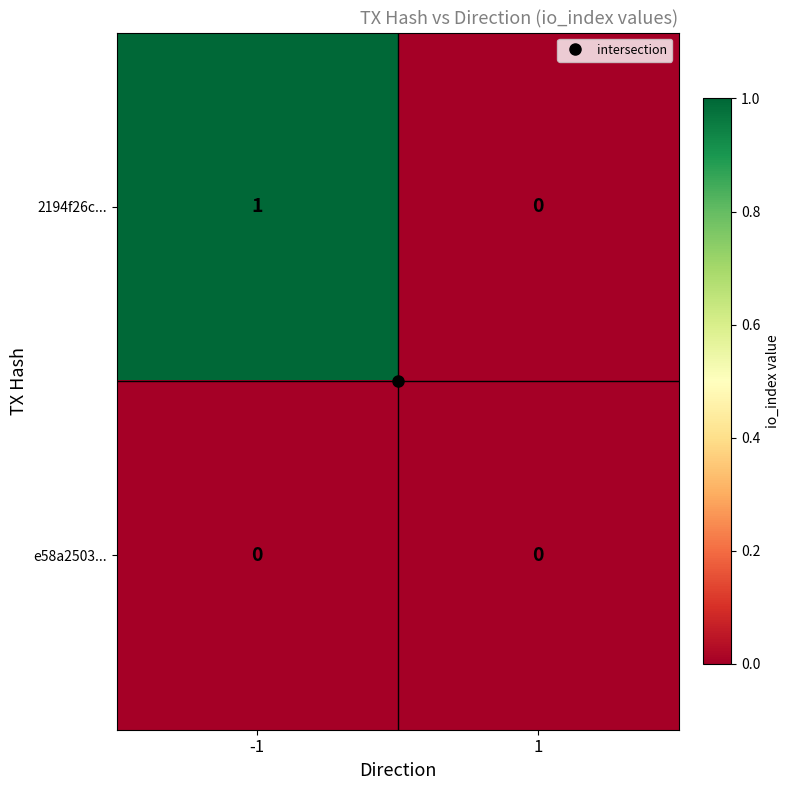

At which category is the sum across all series the highest?

-1